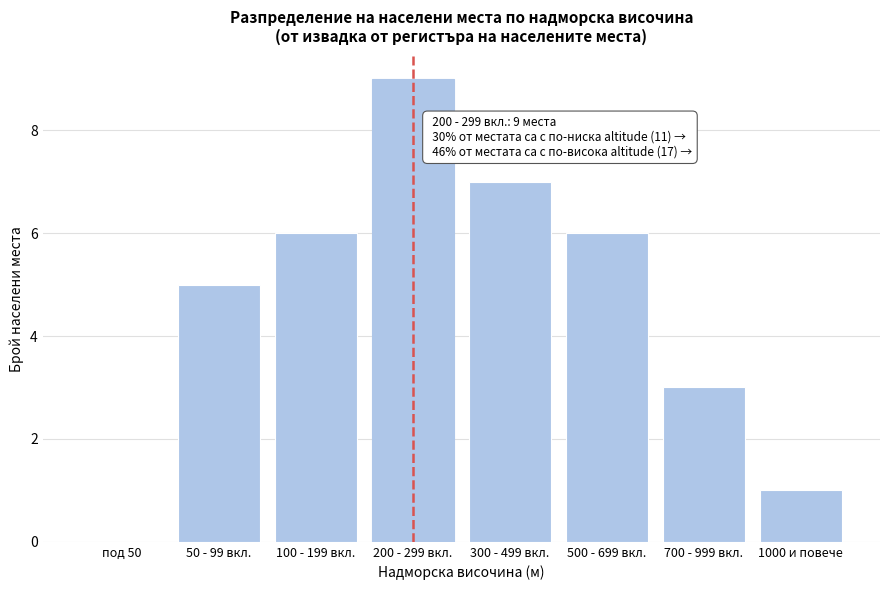

Reading right to left, what are all the values shown in this chart?

1000 и повече=1	700 - 999 вкл.=3	500 - 699 вкл.=6	300 - 499 вкл.=7	200 - 299 вкл.=9	100 - 199 вкл.=6	50 - 99 вкл.=5	под 50=0